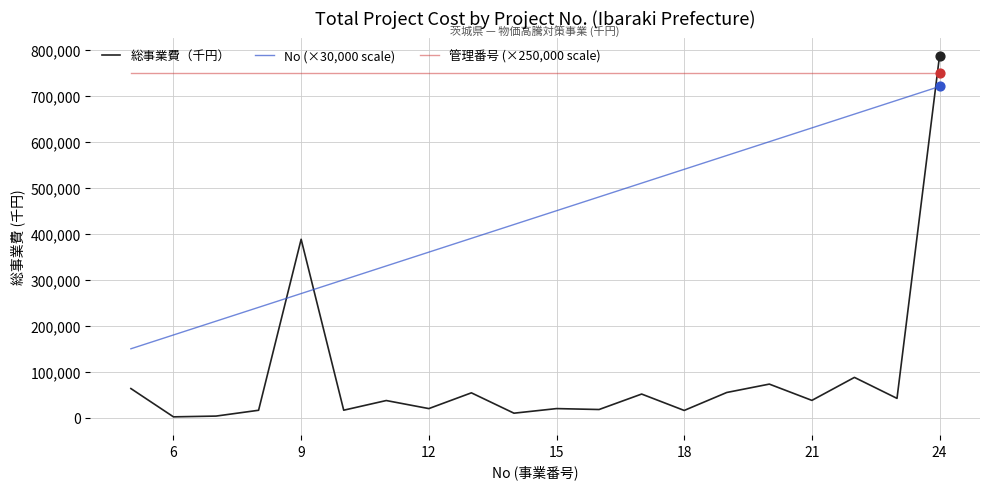

Which series has the largest total across all categories?

管理番号 (×250,000 scale)